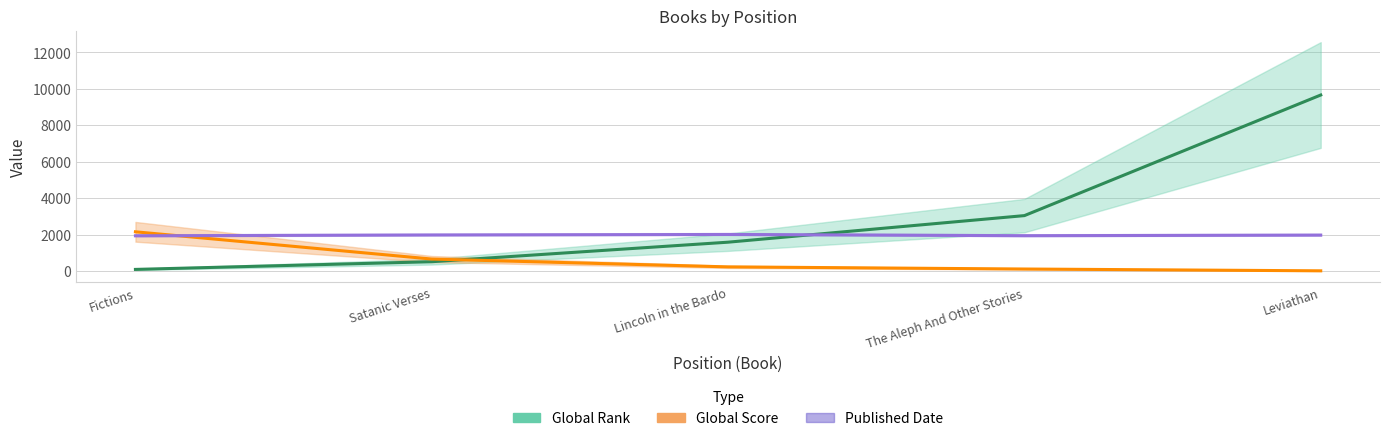

What is the label of the 2nd point from the left?

Satanic Verses